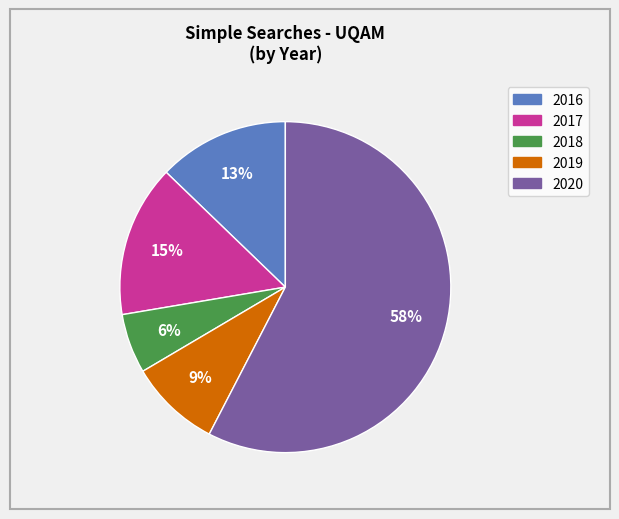

Does any single category account for the majority?

Yes